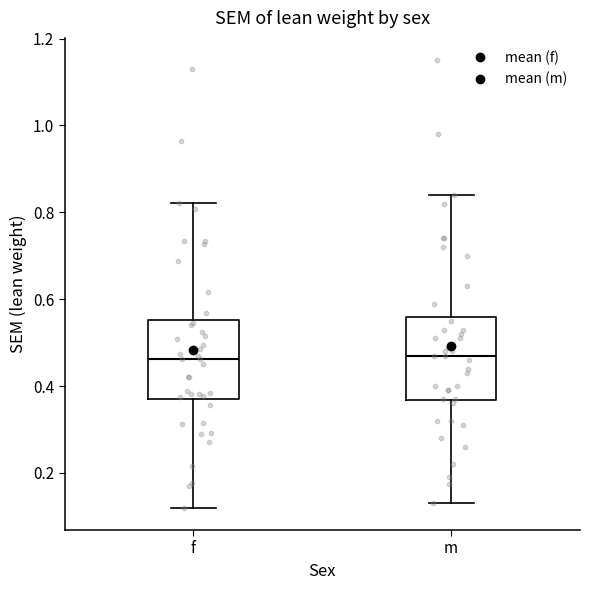

Where does the median line of the box for m sit on the y-axis? The values are not printed on the chart, so give them approximately, as read against the axis.

0.48